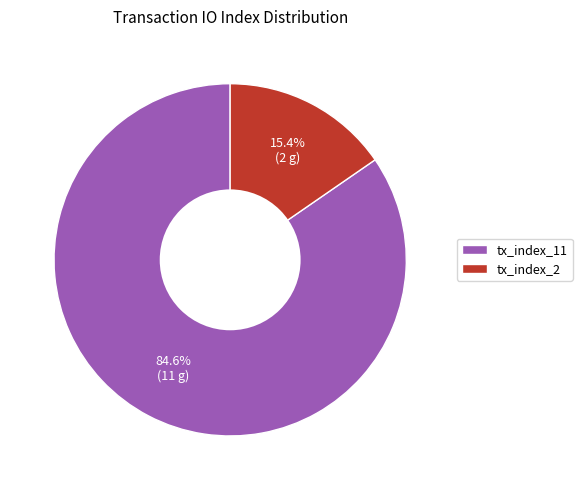

Approximately how many times larger is the value at tx_index_2 compared to tx_index_11?

0.2